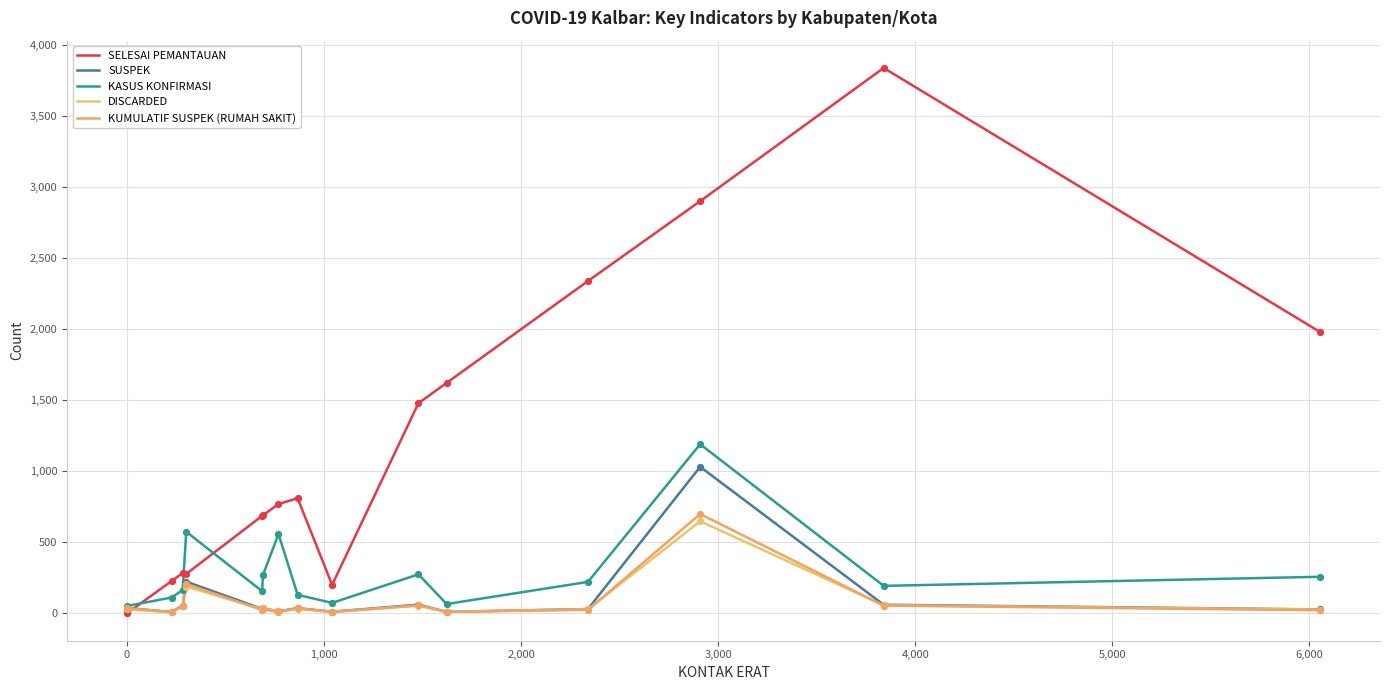

Which series has the largest total across all categories?

SELESAI PEMANTAUAN